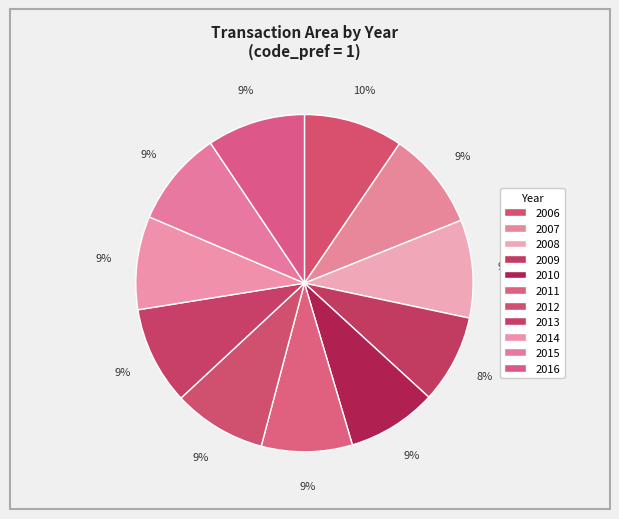

To the nearest percent, what is the combined percentage of 2007 and 2008?

19%